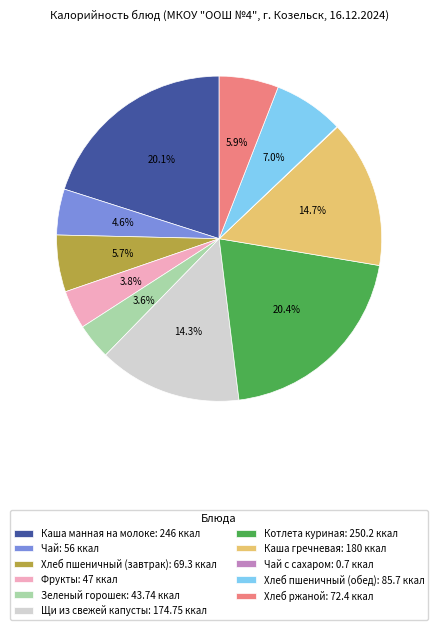

Combined, what portion of the pie is Хлеб пшеничный (завтрак): 69.3 ккал and Каша манная на молоке: 246 ккал?

25.7%